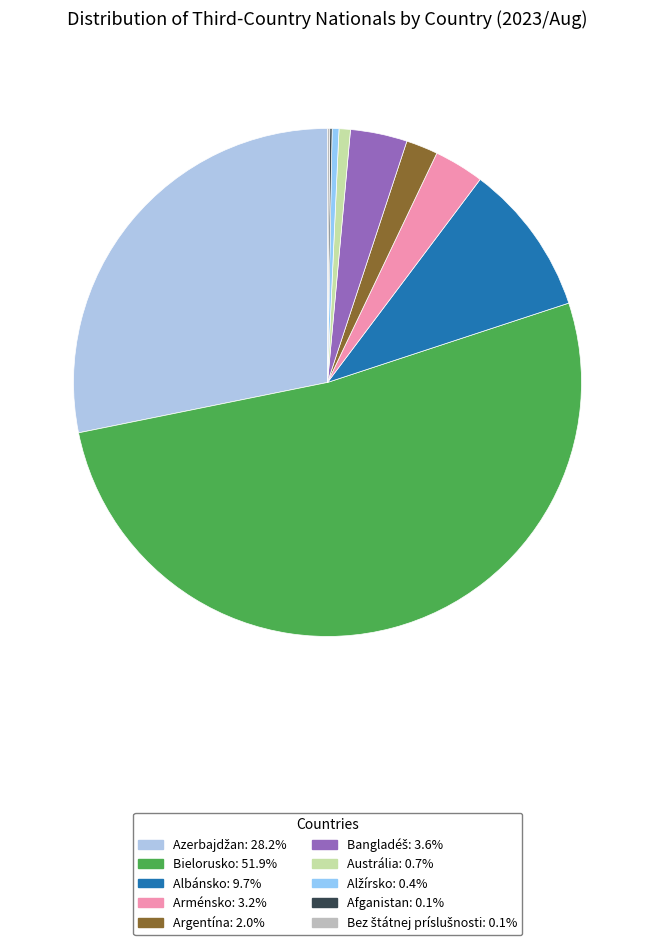

The Bielorusko slice represents 58% of the pie. True or false?

False